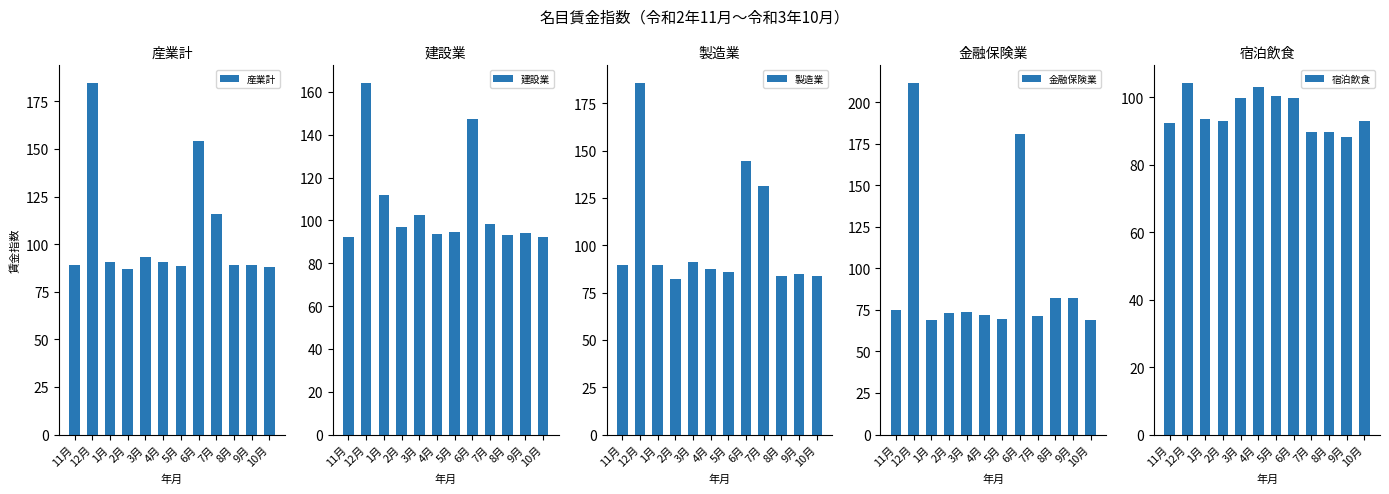

What is the difference between the 宿泊飲食 values at 10月 and 12月?

11.4